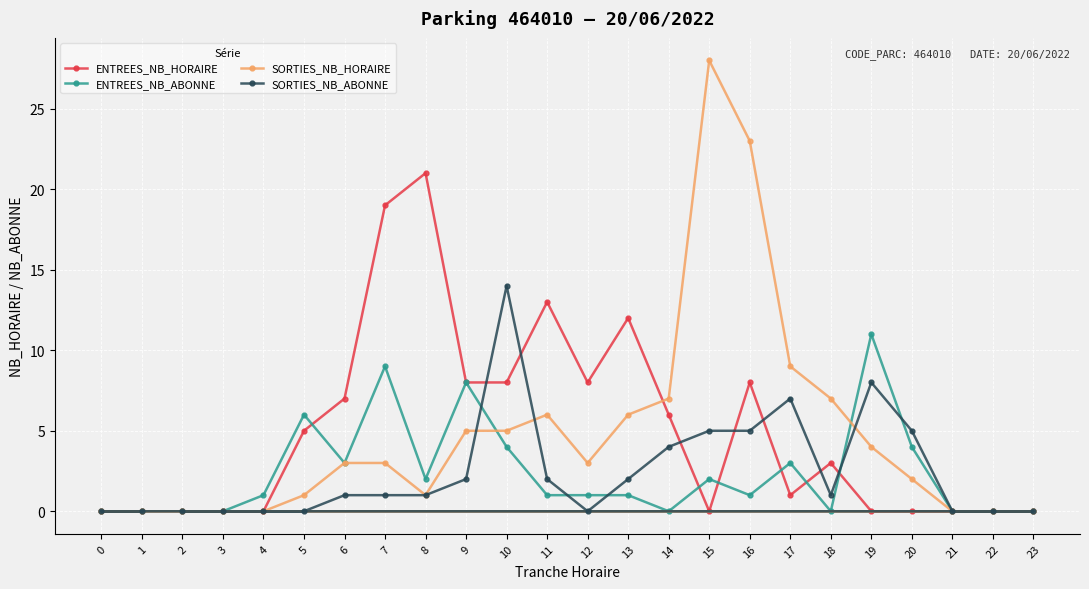

What is the difference between the maximum and minimum values in the SORTIES_NB_ABONNE series?

14